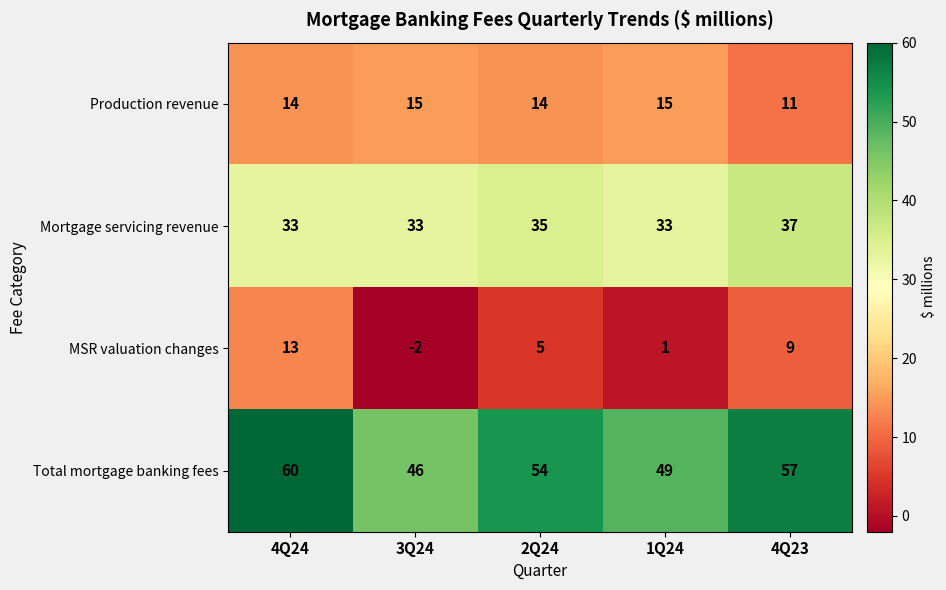

Between 4Q24 and 2Q24, which series saw the biggest shift?

MSR valuation changes